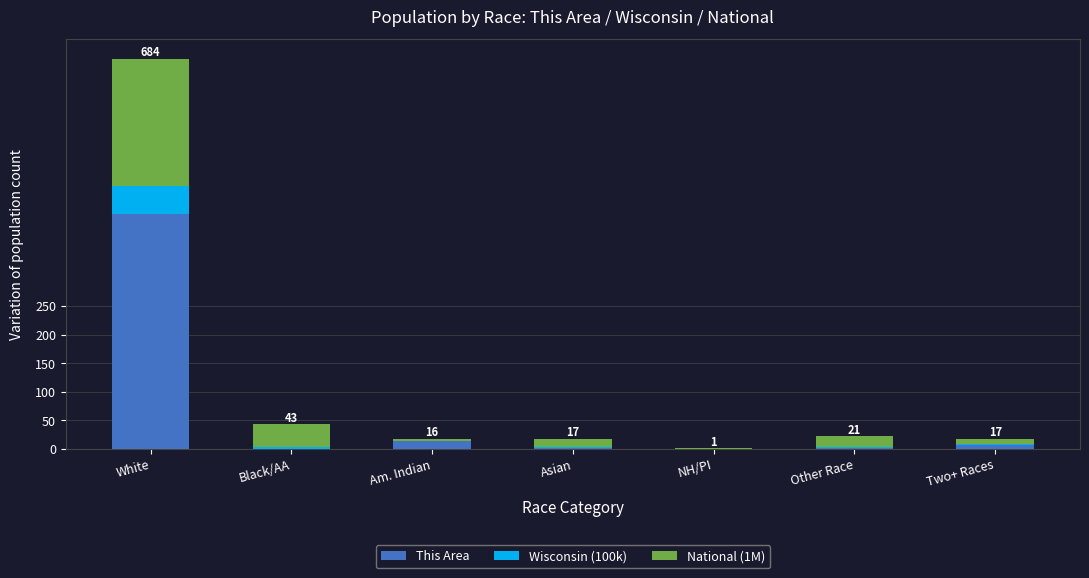

At which label is This Area closest to 205?

Am. Indian